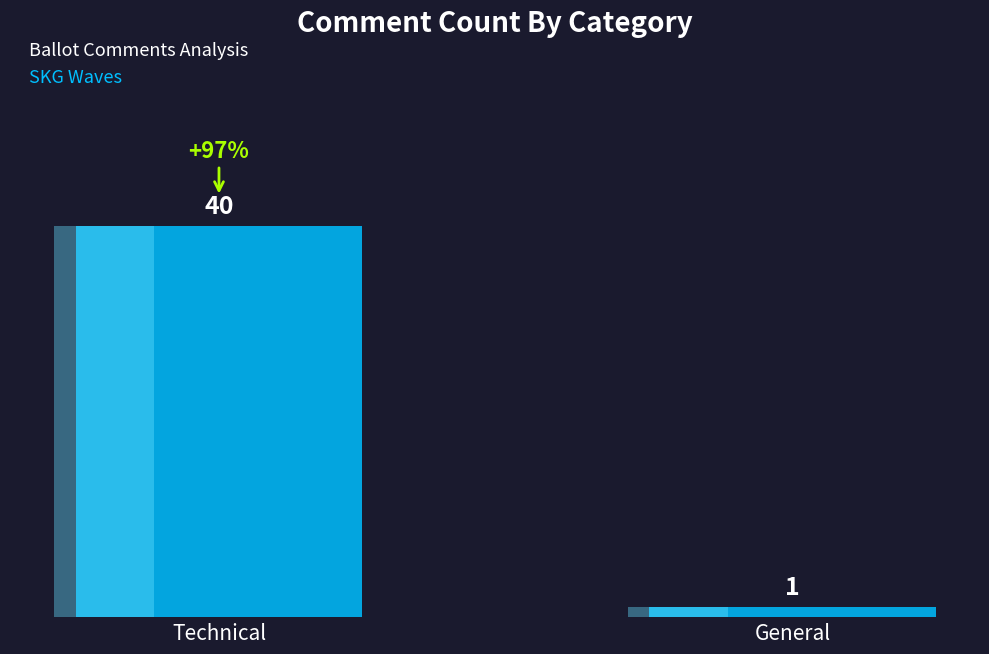

Rank the categories by value from highest to lowest.

Technical, General